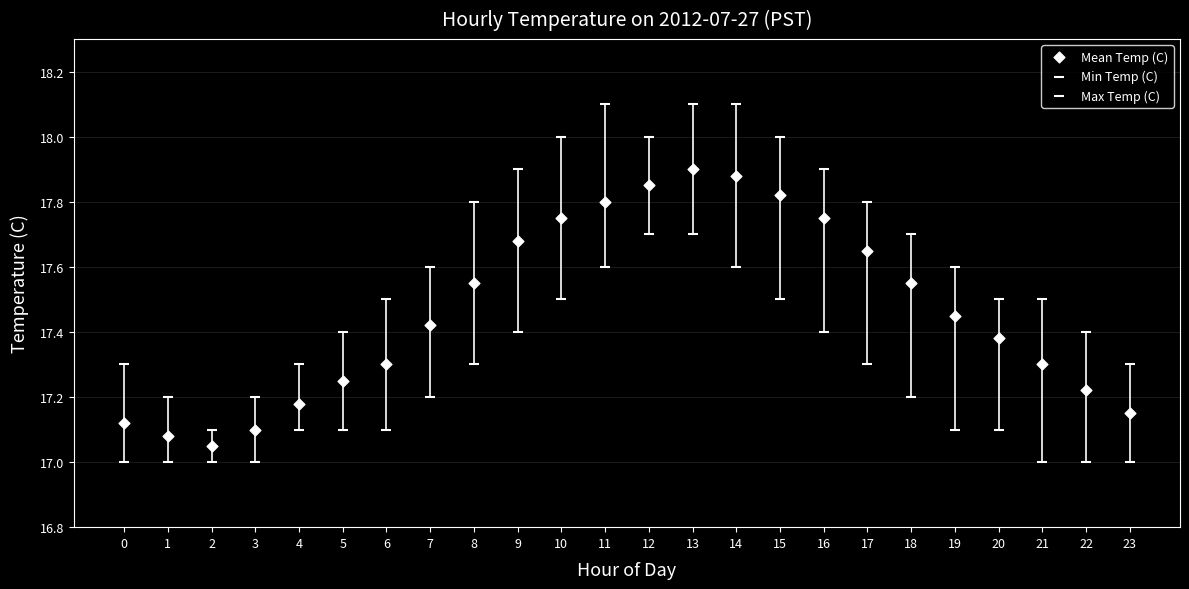

Count the number of points in this scatter plot.

72